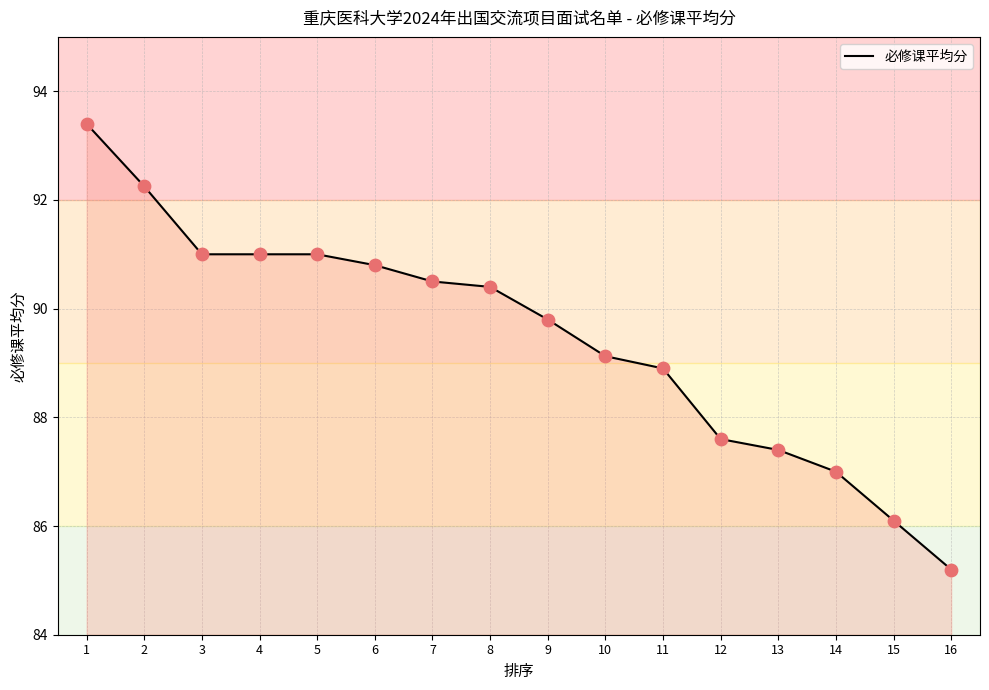

Between 15 and 10, which is larger?

10